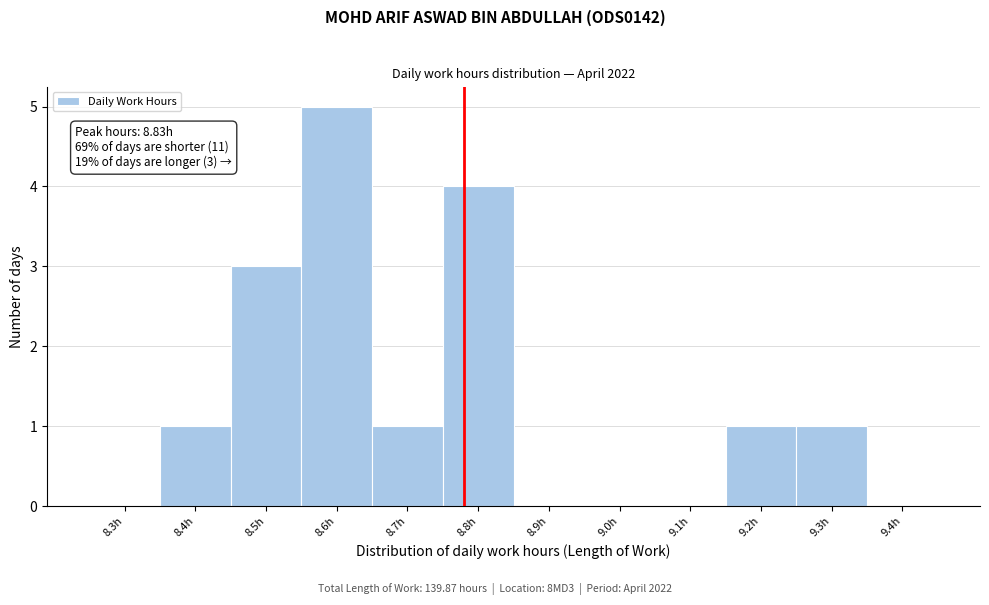

Reading right to left, extract all data points from this chart.

9.4h=0	9.3h=1	9.2h=1	9.1h=0	9.0h=0	8.9h=0	8.8h=4	8.7h=1	8.6h=5	8.5h=3	8.4h=1	8.3h=0